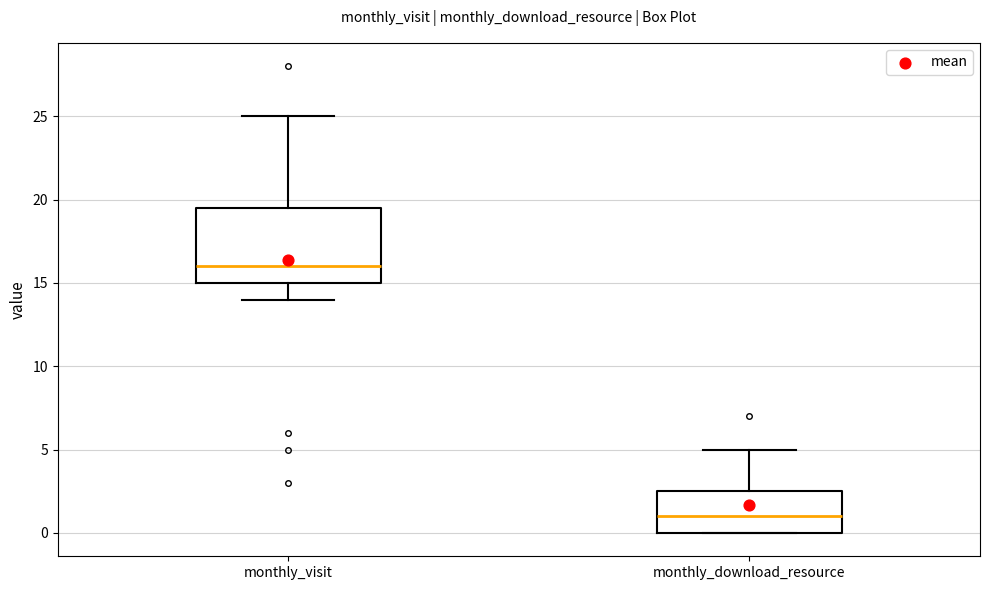

Reading left to right, transcribe this box plot: for each box, give where its median line is, the range the box spans, and where its two whiskers end, as read against the y-axis. The values are not printed on the chart, so give them approximately, as read against the axis.

monthly_visit: median 16.0, box 15.0 to 19.5, whiskers 14.0 to 25.0
monthly_download_resource: median 1.0, box 0.0 to 2.5, whiskers 0.0 to 5.0